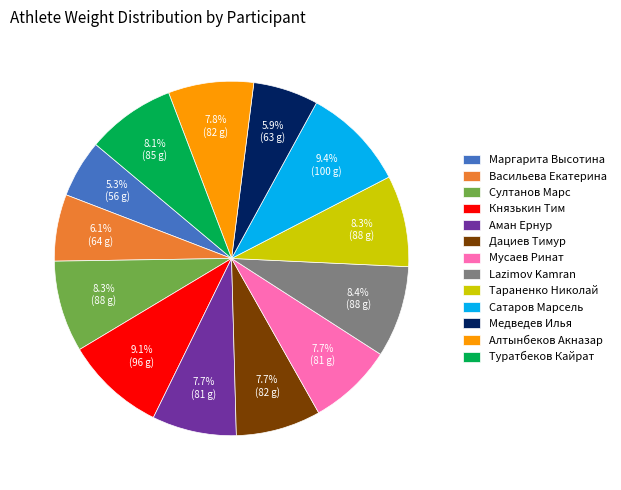

How many slices are in this pie chart?

13